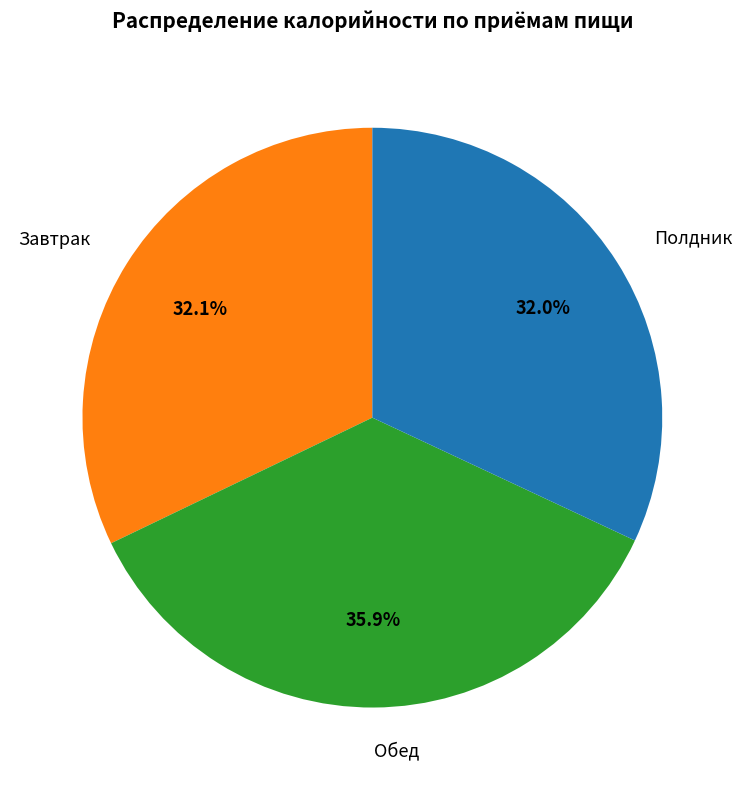

The Обед slice represents 28% of the pie. True or false?

False